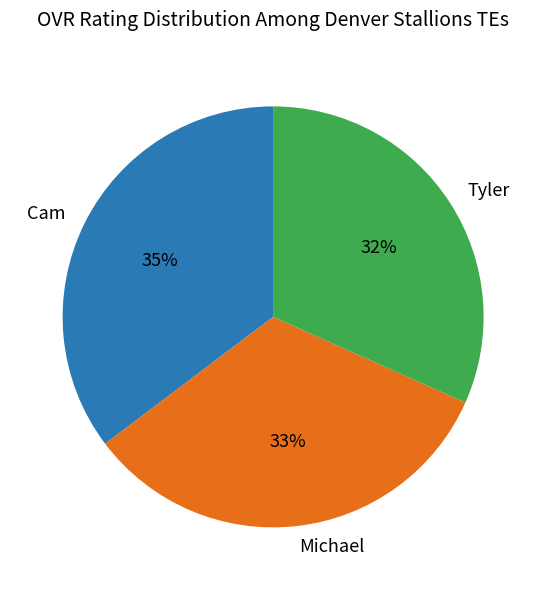

Approximately how many times larger is the value at Michael compared to Tyler?

1.0